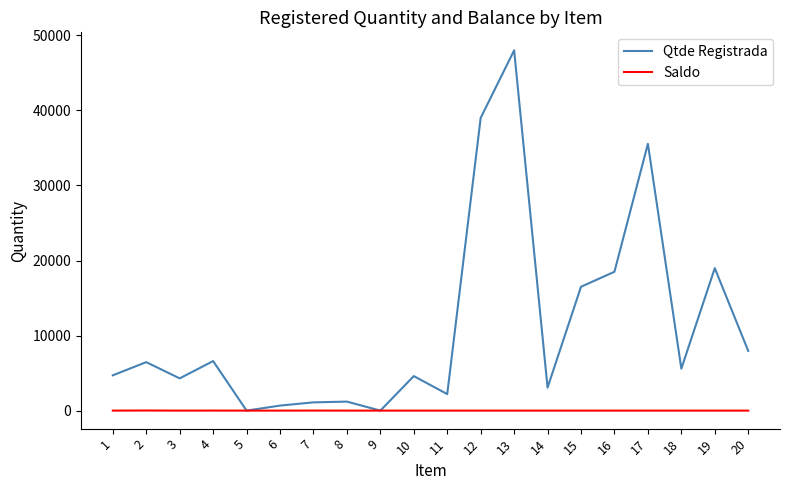

Rank the series by their average value, from lowest to highest.

Saldo, Qtde Registrada